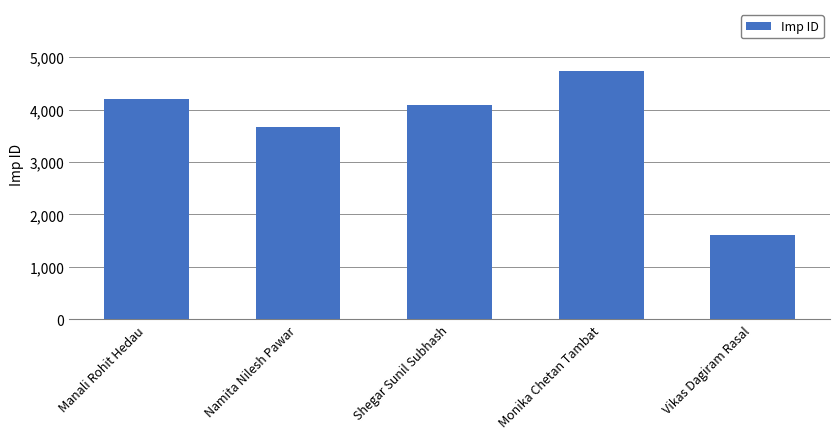

What is the difference between the values at Shegar Sunil Subhash and Manali Rohit Hedau?

103